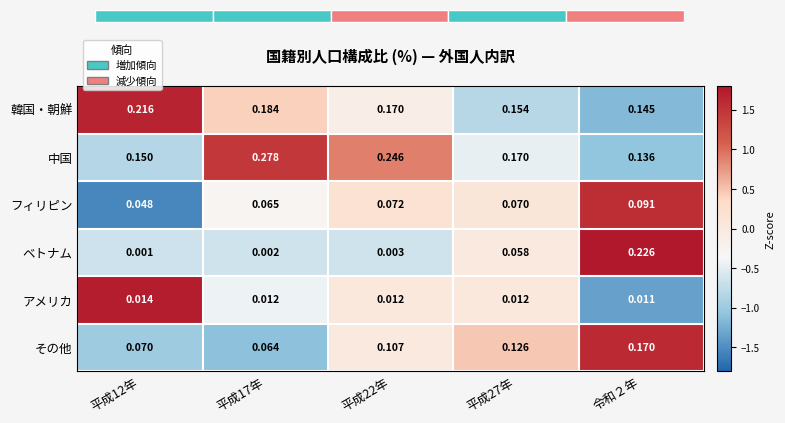

Which series has the largest total across all categories?

中国